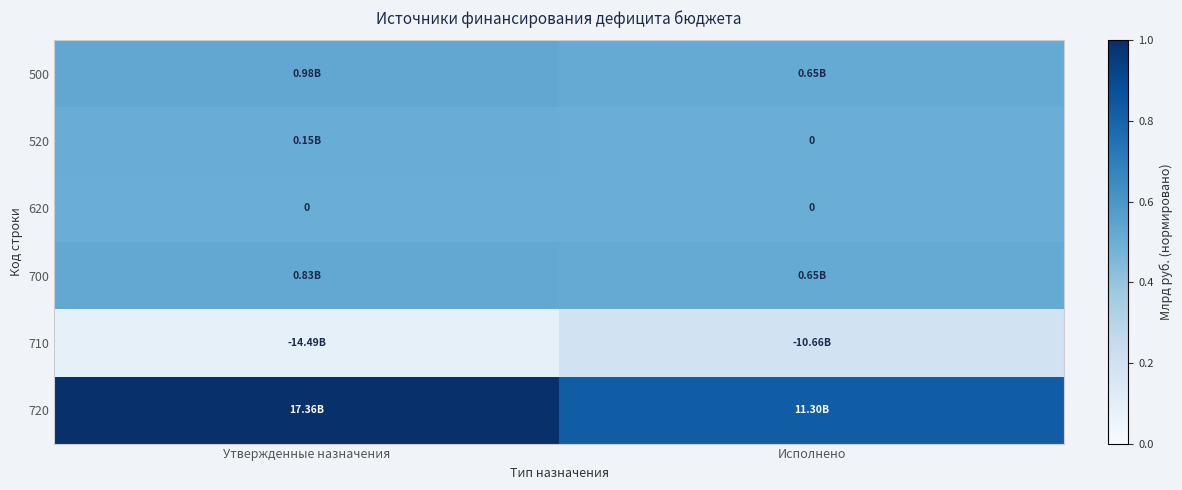

Rank the categories by 710 value from lowest to highest.

Утвержденные назначения, Исполнено